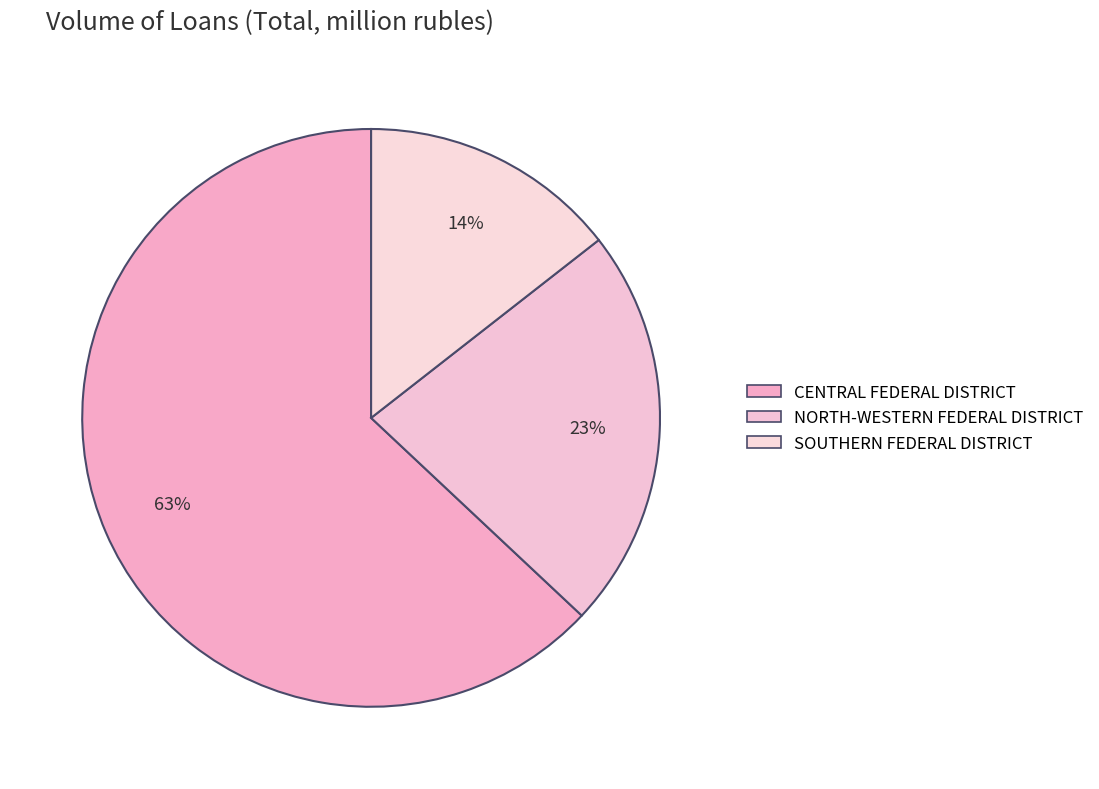

What percentage is NOT represented by SOUTHERN FEDERAL DISTRICT?

85.6%